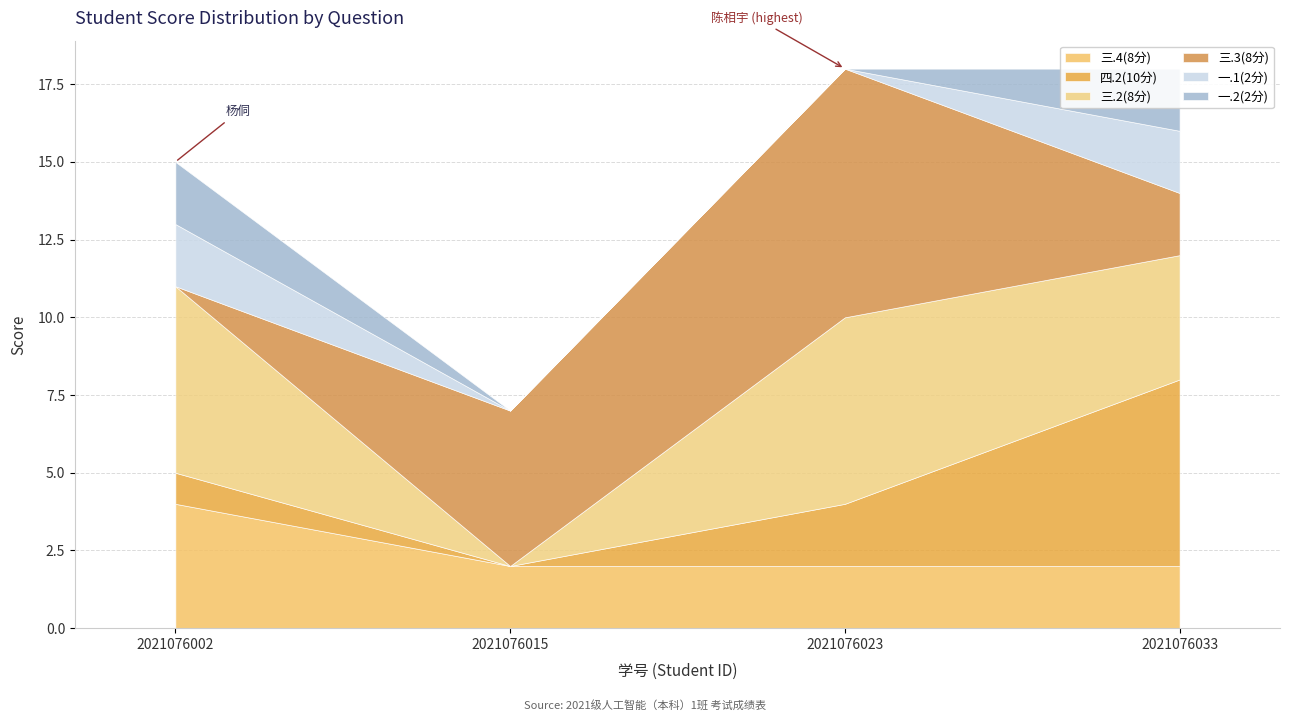

Reading right to left, what are all the values shown in this chart?

三.4(8分): 2021076033=2	2021076023=2	2021076015=2	2021076002=4
四.2(10分): 2021076033=6	2021076023=2	2021076015=0	2021076002=1
三.2(8分): 2021076033=4	2021076023=6	2021076015=0	2021076002=6
三.3(8分): 2021076033=2	2021076023=8	2021076015=5	2021076002=0
一.1(2分): 2021076033=2	2021076023=0	2021076015=0	2021076002=2
一.2(2分): 2021076033=2	2021076023=0	2021076015=0	2021076002=2